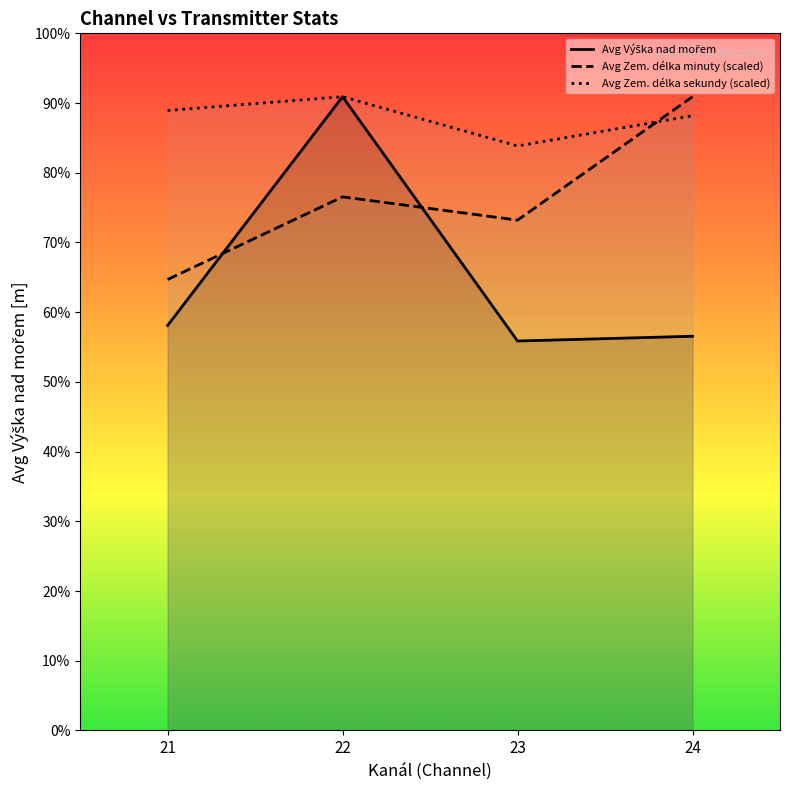

Is the value of Avg Výška nad mořem at 23 greater than the value of Avg Zem. délka minuty (scaled) at 24?

No